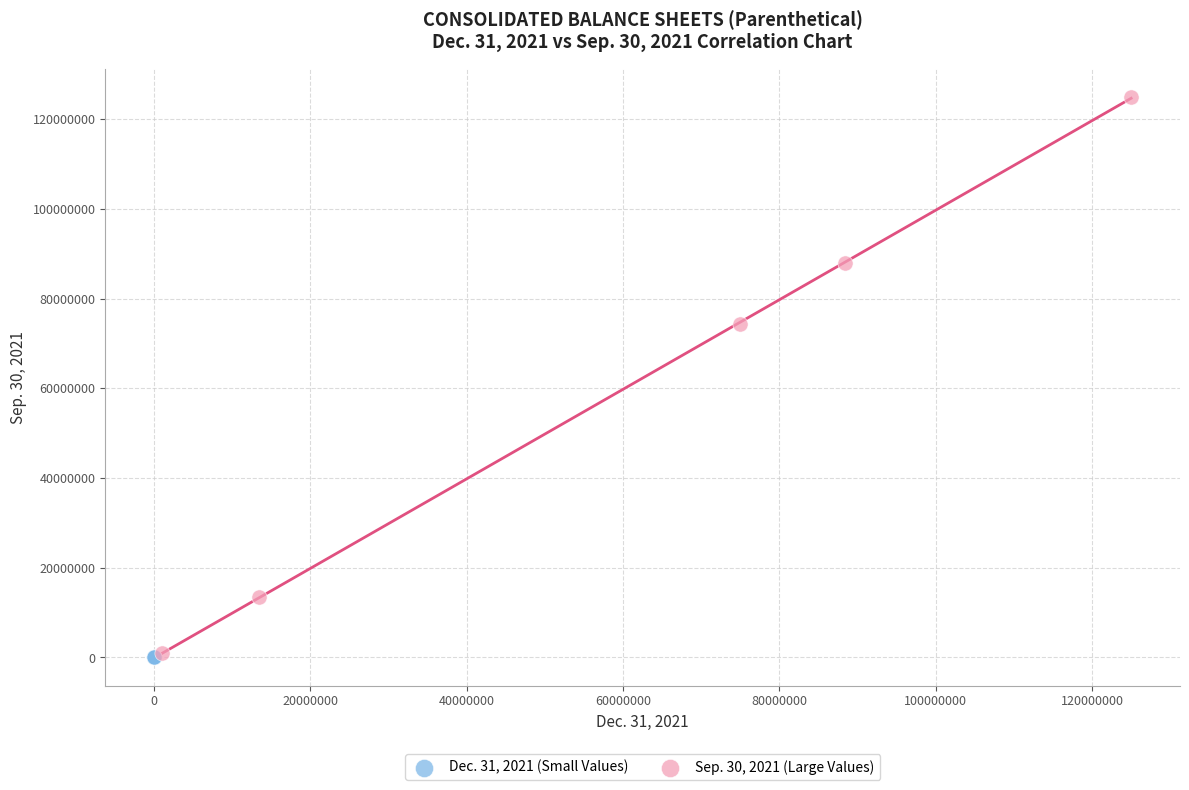

Which series reaches the maximum Y coordinate?

Sep. 30, 2021 (Large Values)